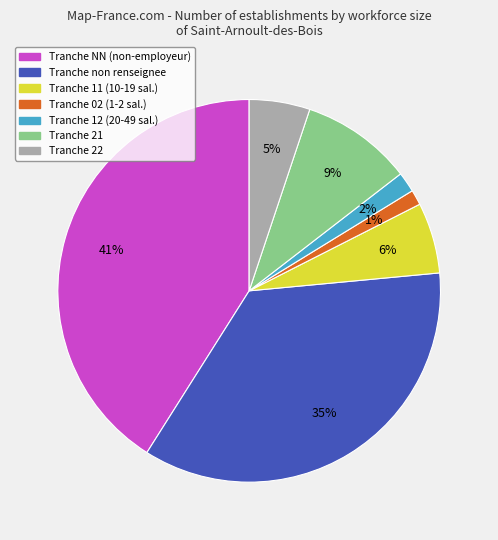

Which slice is the largest?

Tranche NN (non-employeur)